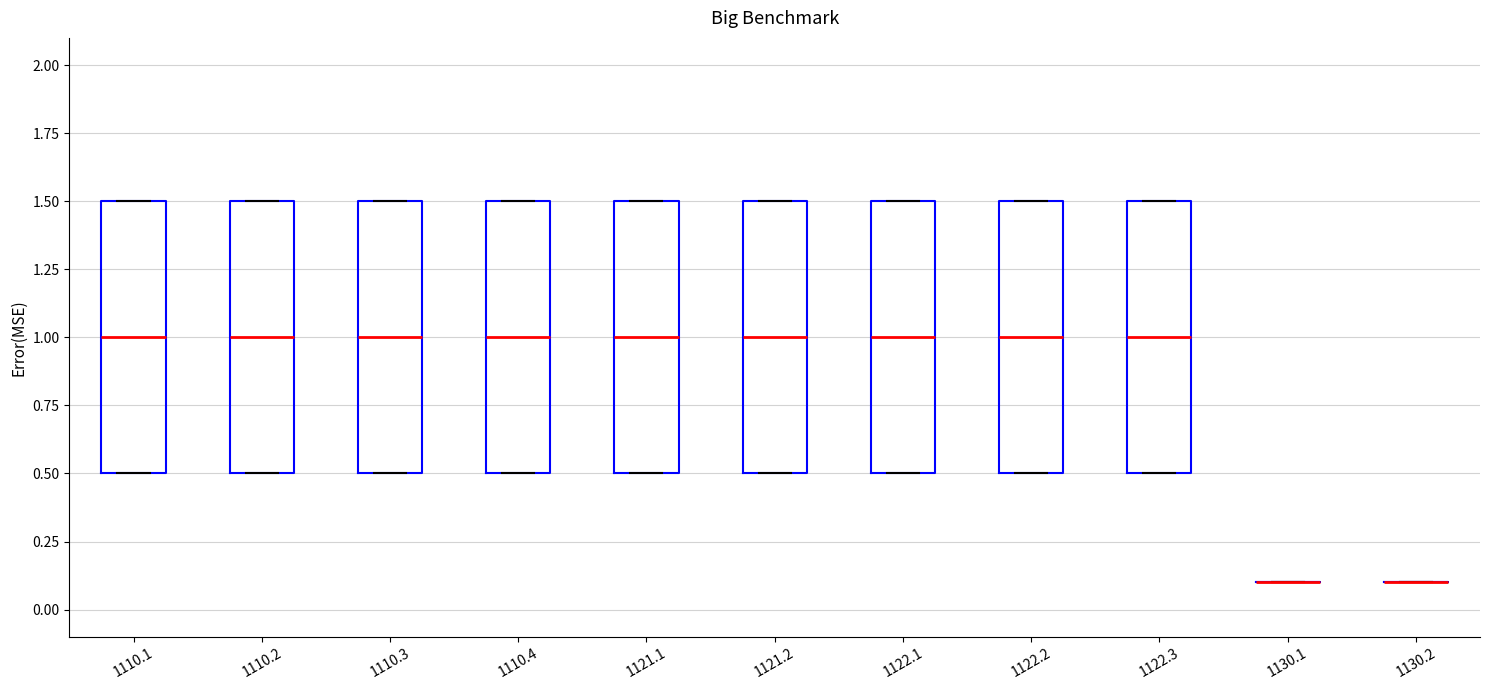

Reading left to right, read every box against the y-axis: the position of its median line, the range the box covers, and the ends of its whiskers. The values are not printed on the chart, so give them approximately, as read against the axis.

1110.1: median 1.0, box 0.5 to 1.5, whiskers 0.5 to 1.5
1110.2: median 1.0, box 0.5 to 1.5, whiskers 0.5 to 1.5
1110.3: median 1.0, box 0.5 to 1.5, whiskers 0.5 to 1.5
1110.4: median 1.0, box 0.5 to 1.5, whiskers 0.5 to 1.5
1121.1: median 1.0, box 0.5 to 1.5, whiskers 0.5 to 1.5
1121.2: median 1.0, box 0.5 to 1.5, whiskers 0.5 to 1.5
1122.1: median 1.0, box 0.5 to 1.5, whiskers 0.5 to 1.5
1122.2: median 1.0, box 0.5 to 1.5, whiskers 0.5 to 1.5
1122.3: median 1.0, box 0.5 to 1.5, whiskers 0.5 to 1.5
1130.1: box collapsed to a line at 0.1, whiskers 0.1 to 0.1
1130.2: box collapsed to a line at 0.1, whiskers 0.1 to 0.1